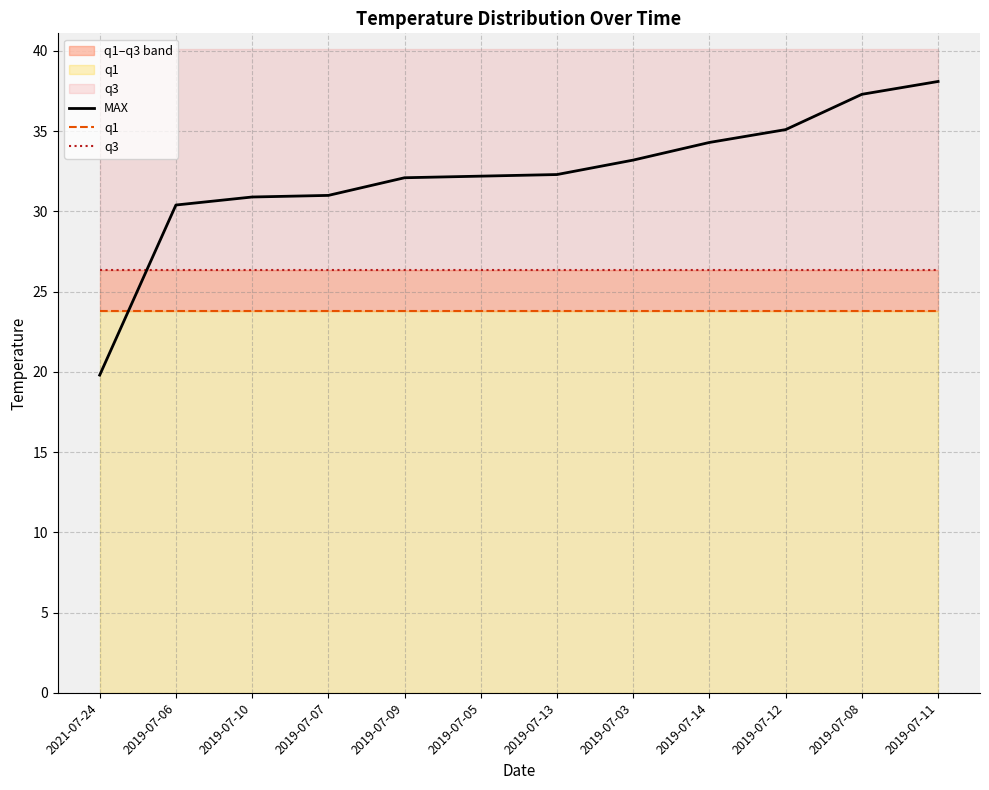

What is the value of the q1 point at the 6th from the left?

23.8